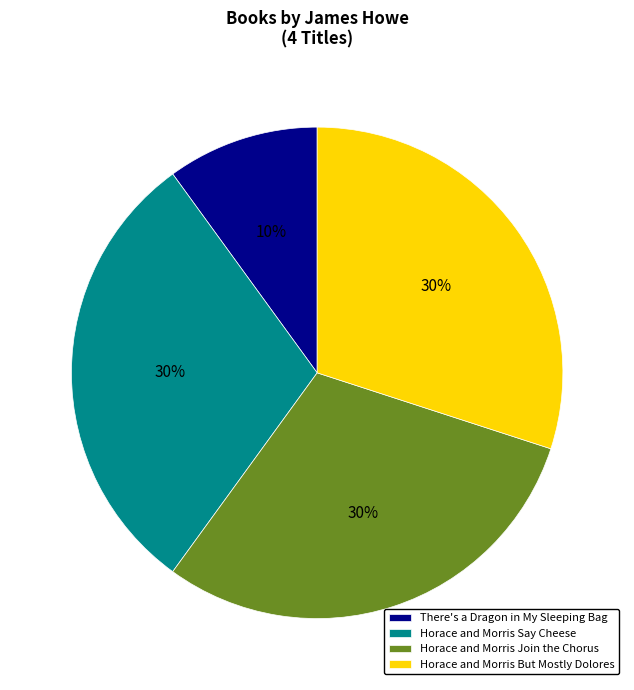

Is Horace and Morris Join the Chorus the majority of the pie?

No